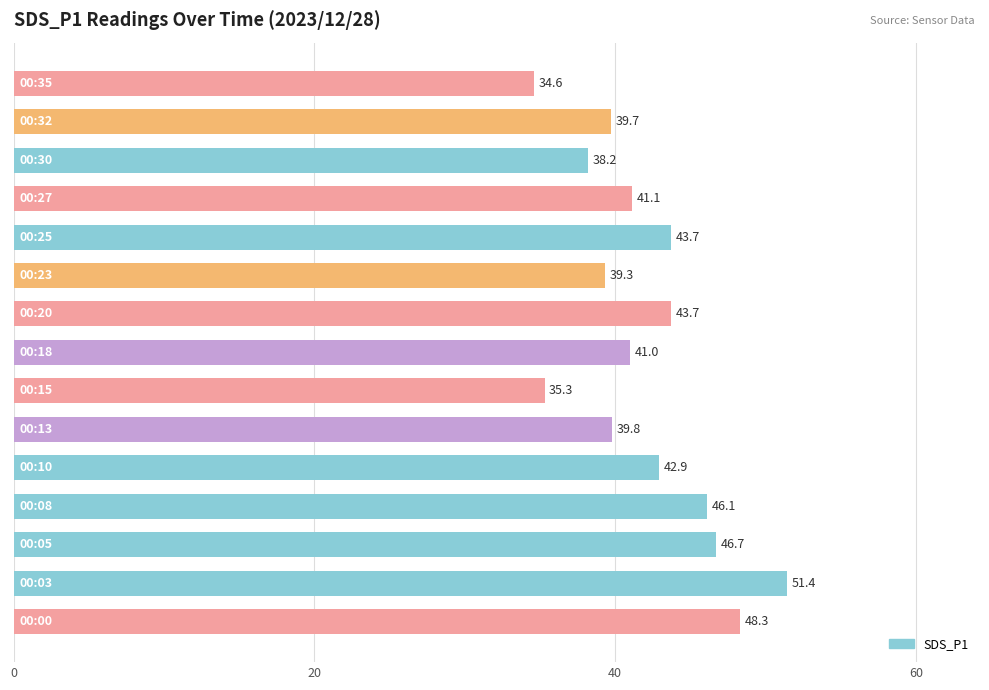

What is the difference between the maximum and minimum values?

16.8